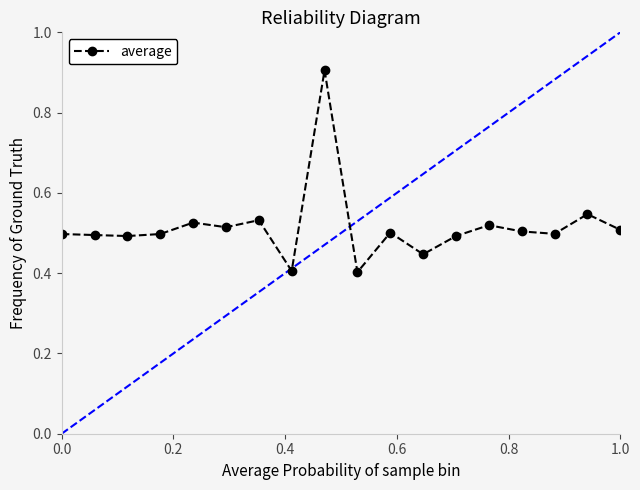

How many data points does each series have?

18